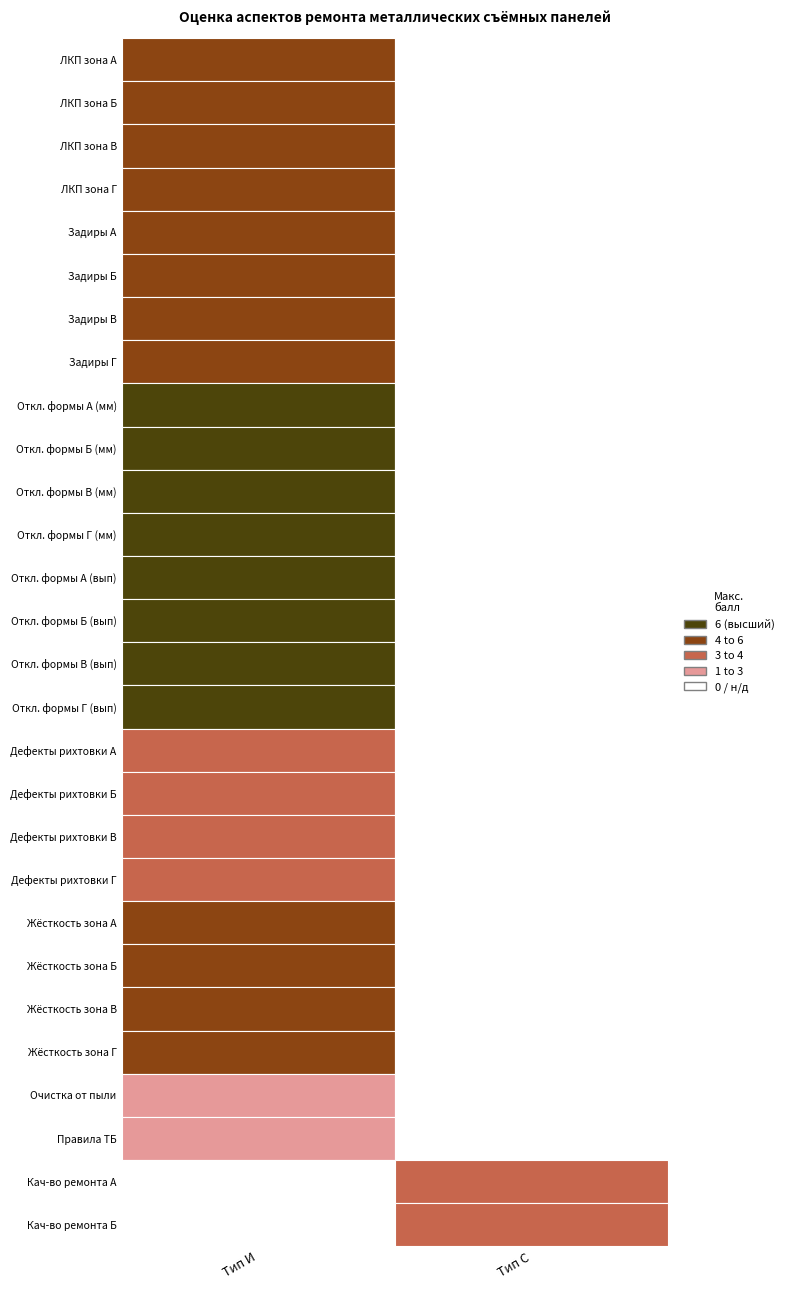

Is the value of Тип С at 21 greater than the value of Тип И at 19?

No